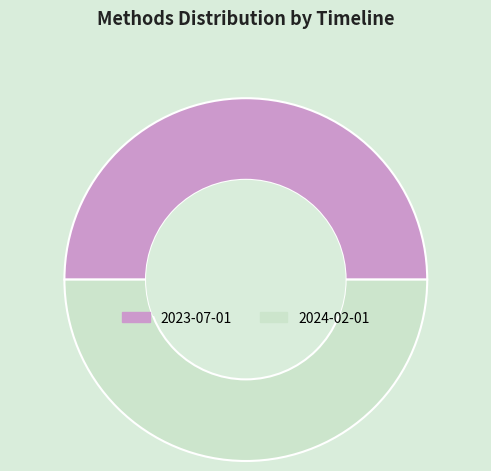

What is the ratio of the value at 2024-02-01 to the value at 2023-07-01?

1.0